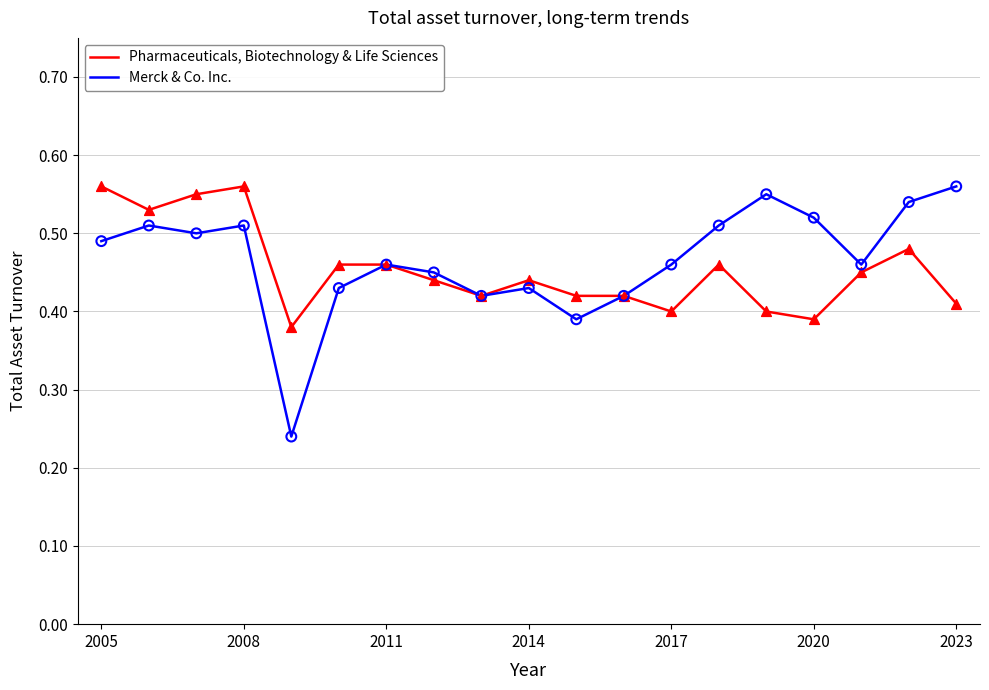

At how many categories does at least one series exceed 0?

19